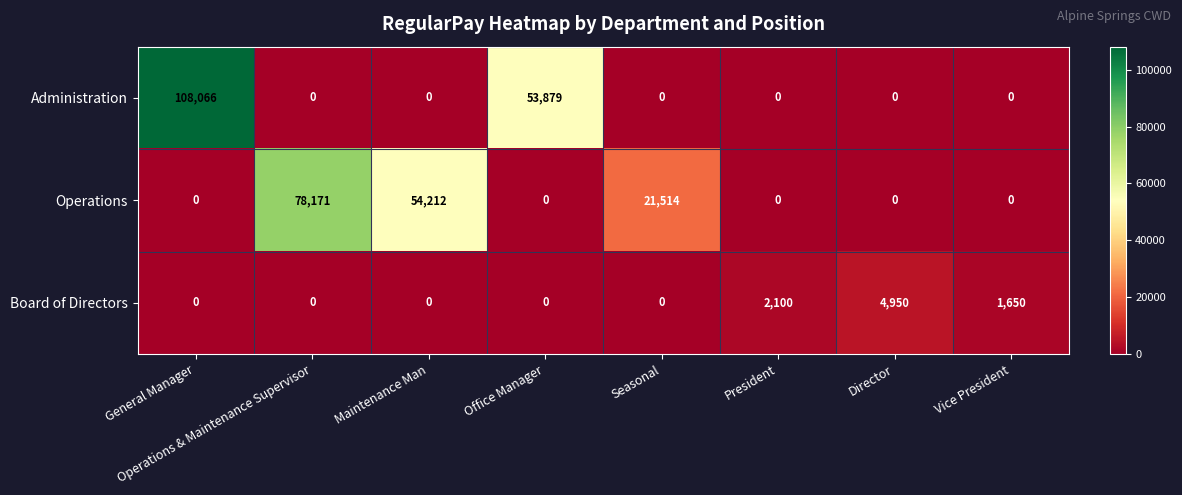

Is it true that Operations equals 0 at Vice President?

True